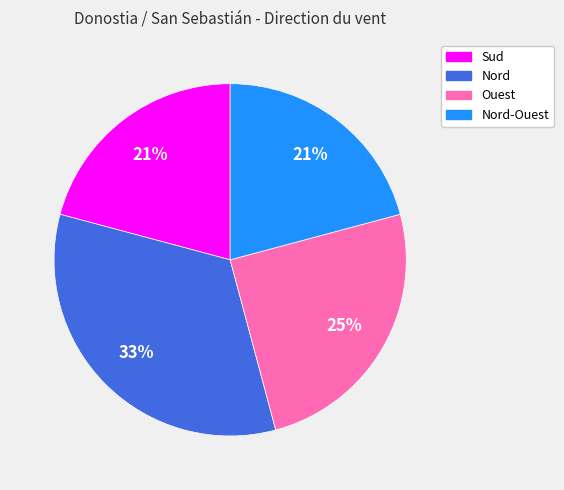

Combined, do Sud and Ouest account for over 50%?

No